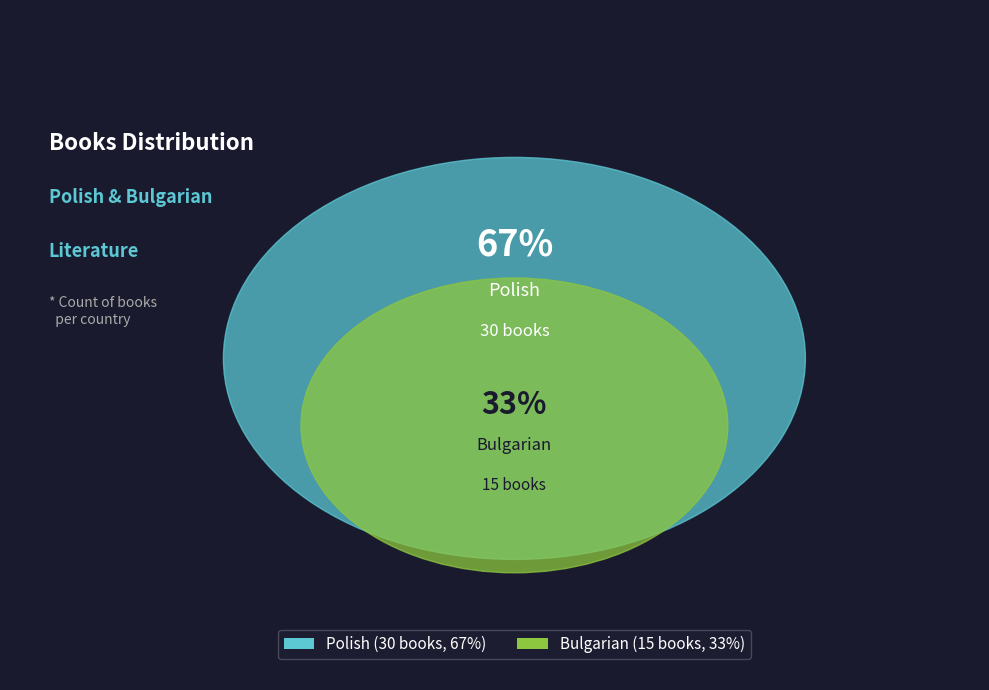

Which slice is the largest?

Polish